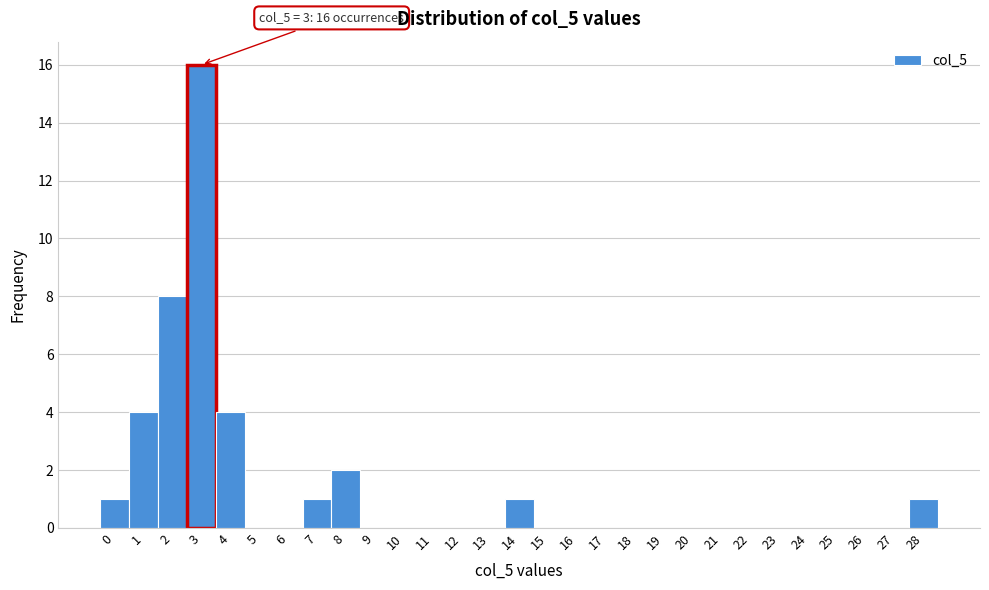

Over which range of the x-axis is the bar tallest?

2.5 to 3.5